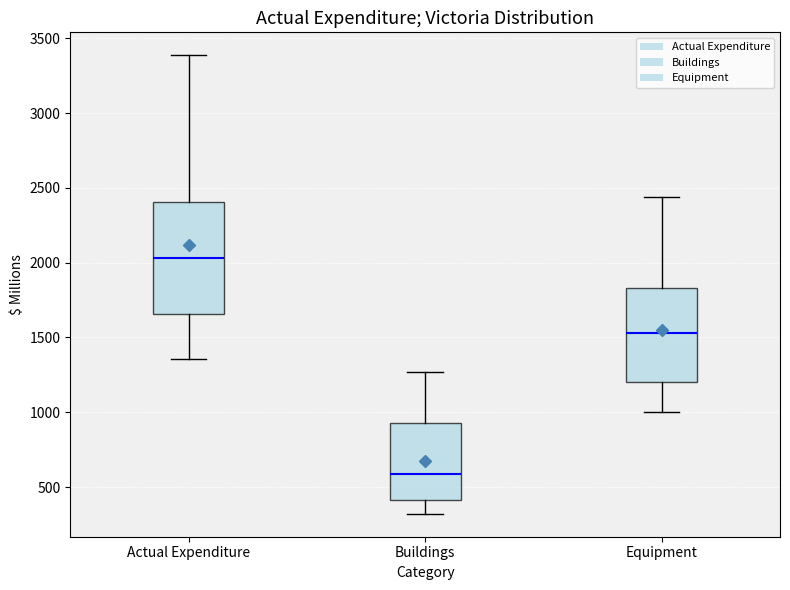

Comparing the boxes themselves (not the whiskers), which one is the tallest?

Actual Expenditure